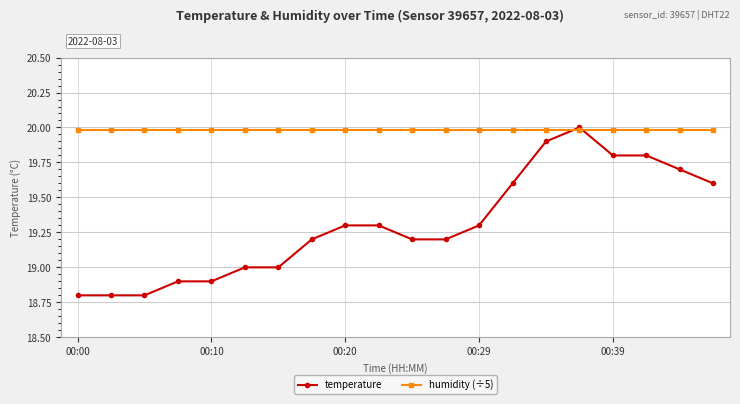

What is the average value of the humidity (÷5) series?

20.0